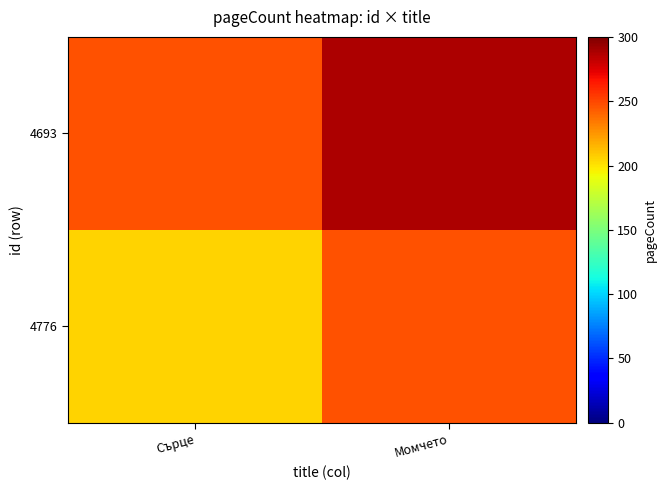

Which series has the largest total across all categories?

4693